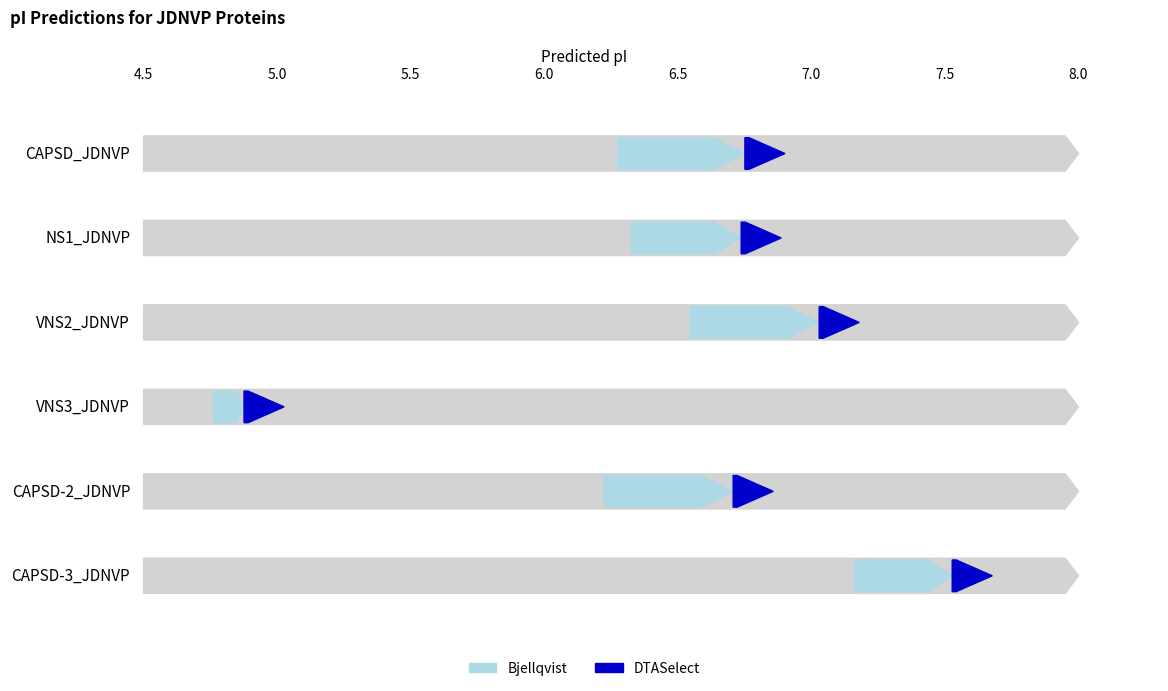

Which series has the largest range (max minus min)?

DTASelect